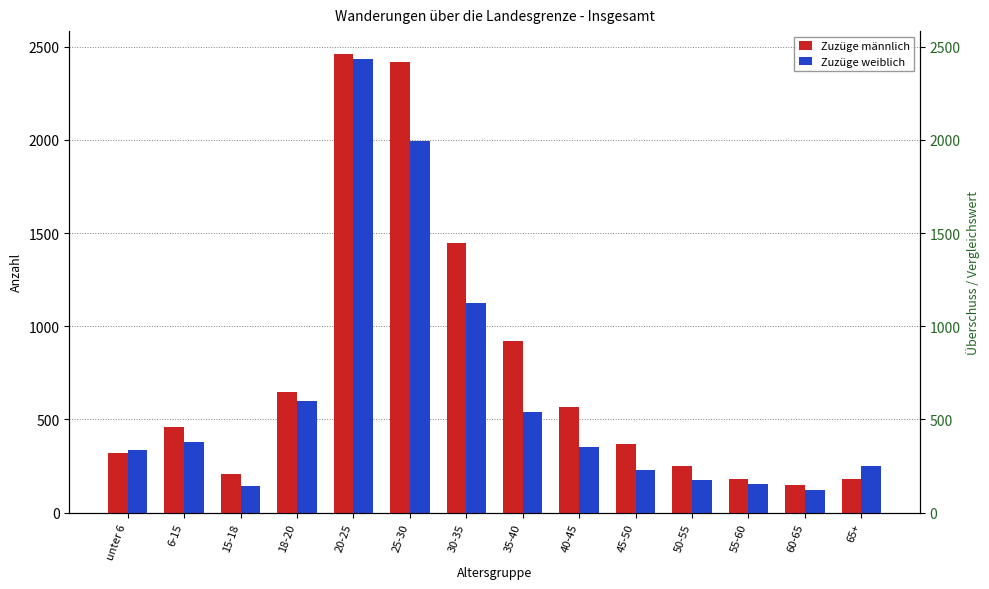

What is the label of the 3rd bar from the right?

55-60